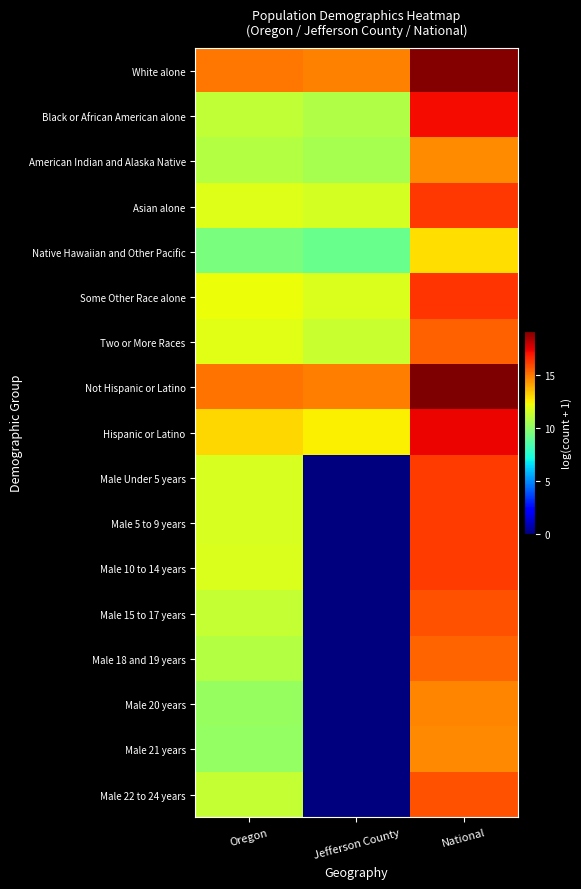

At which category is the sum across all series the highest?

National